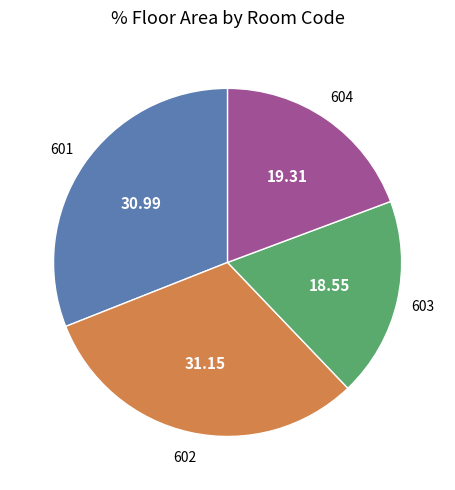

Does any single category account for the majority?

No